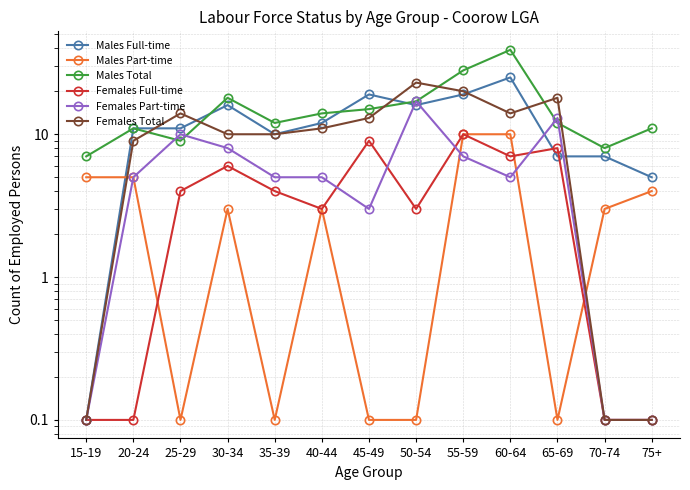

Is it true that Males Full-time equals 12.0 at 40-44?

True